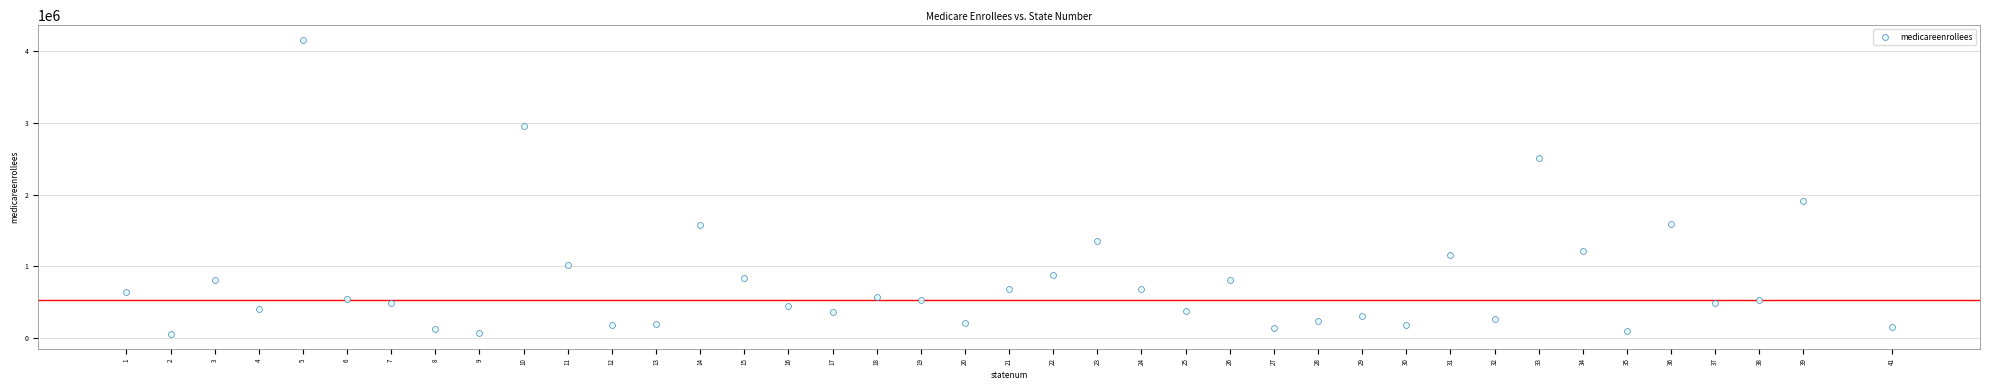

What Y value in the scatter plot is closest to 2108469?

1910291